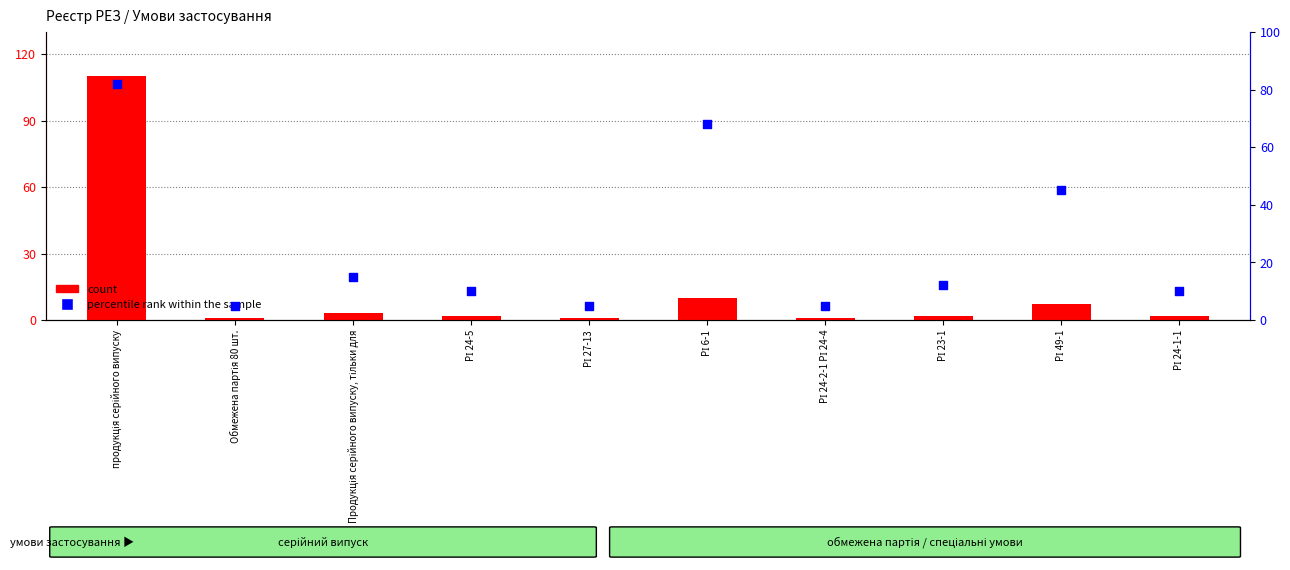

What is the ratio of the value at РІ 24-1-1 to the value at РІ 49-1?

0.2